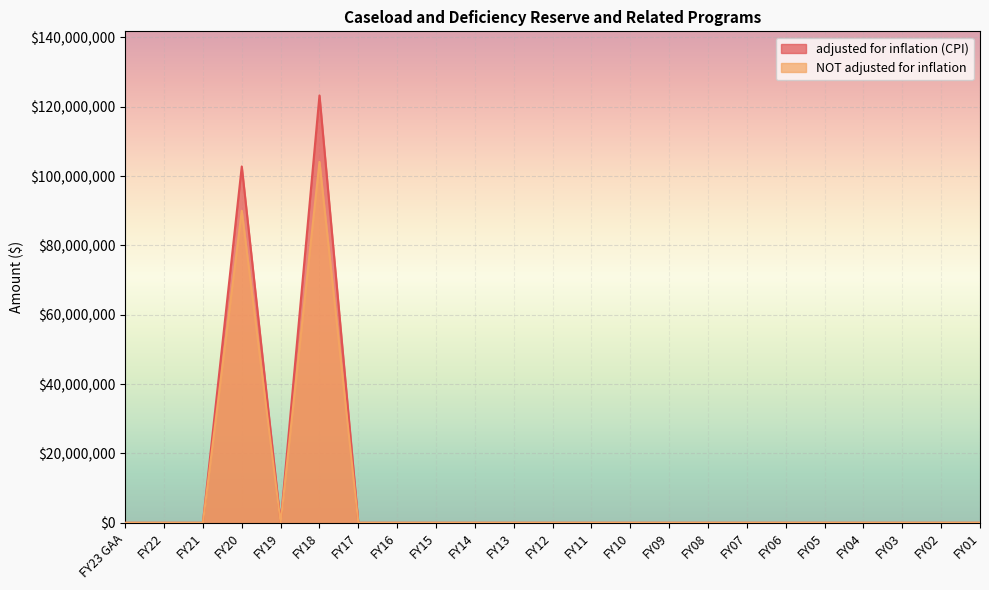

Is it true that adjusted for inflation (CPI) equals 0 at FY02?

True